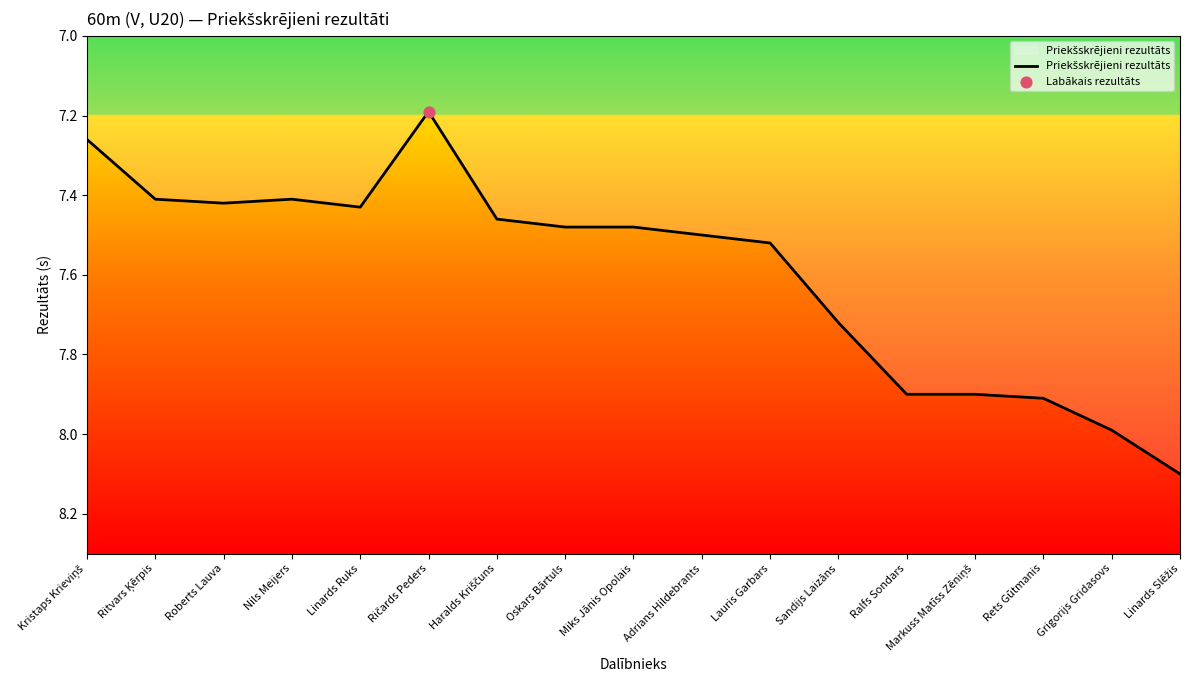

Between Linards Ruks and Sandijs Laizāns, which is larger?

Sandijs Laizāns